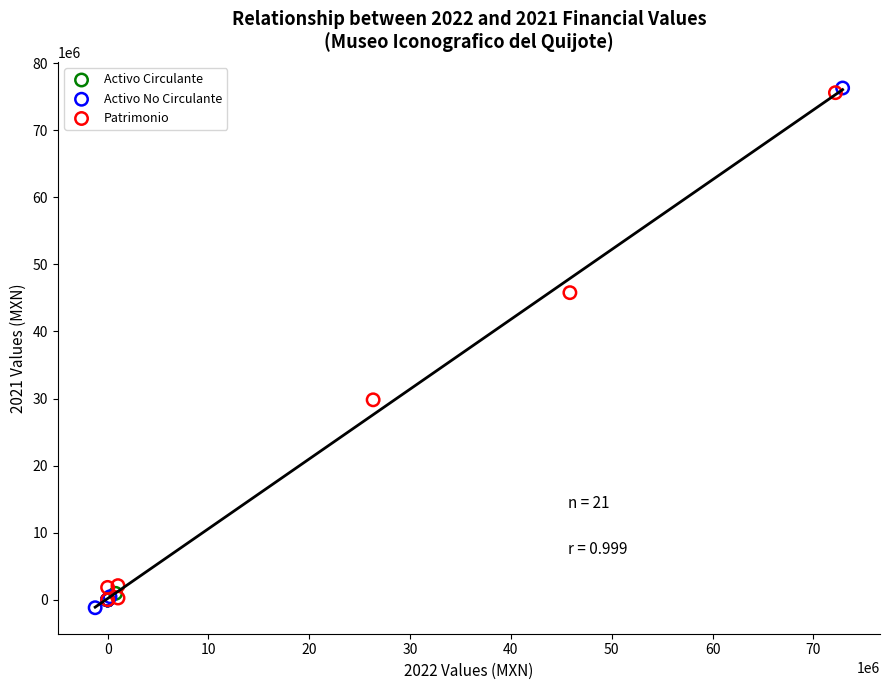

Which series reaches the minimum Y coordinate?

Activo No Circulante